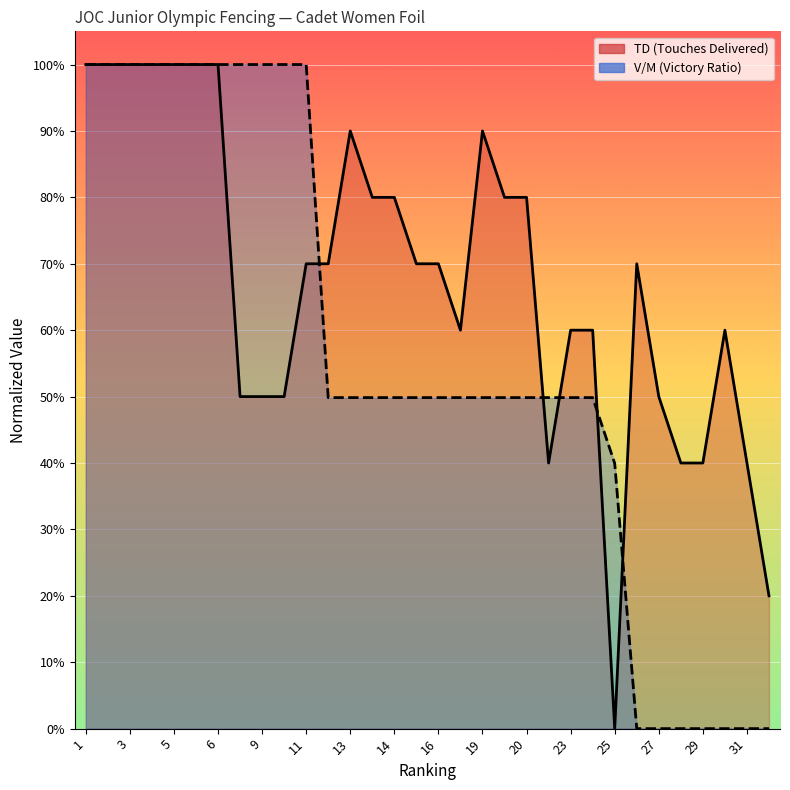

Rank the categories by TD value from lowest to highest.

25, 32, 22, 28, 29, 31, 8, 9, 10, 27, 18, 23, 24, 30, 11, 12, 16, 16, 26, 14, 14, 20, 20, 13, 19, 1, 2, 3, 4, 5, 6, 6